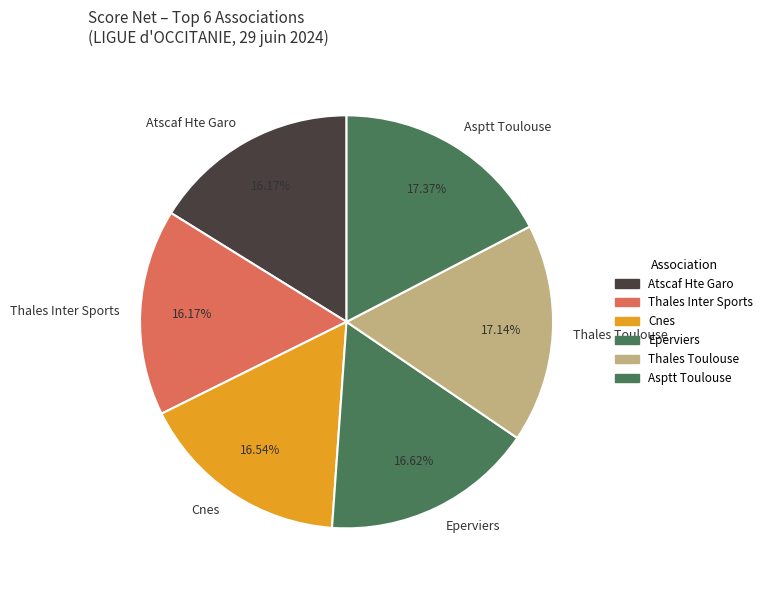

Do Eperviers and Thales Inter Sports together represent more than half of the pie?

No